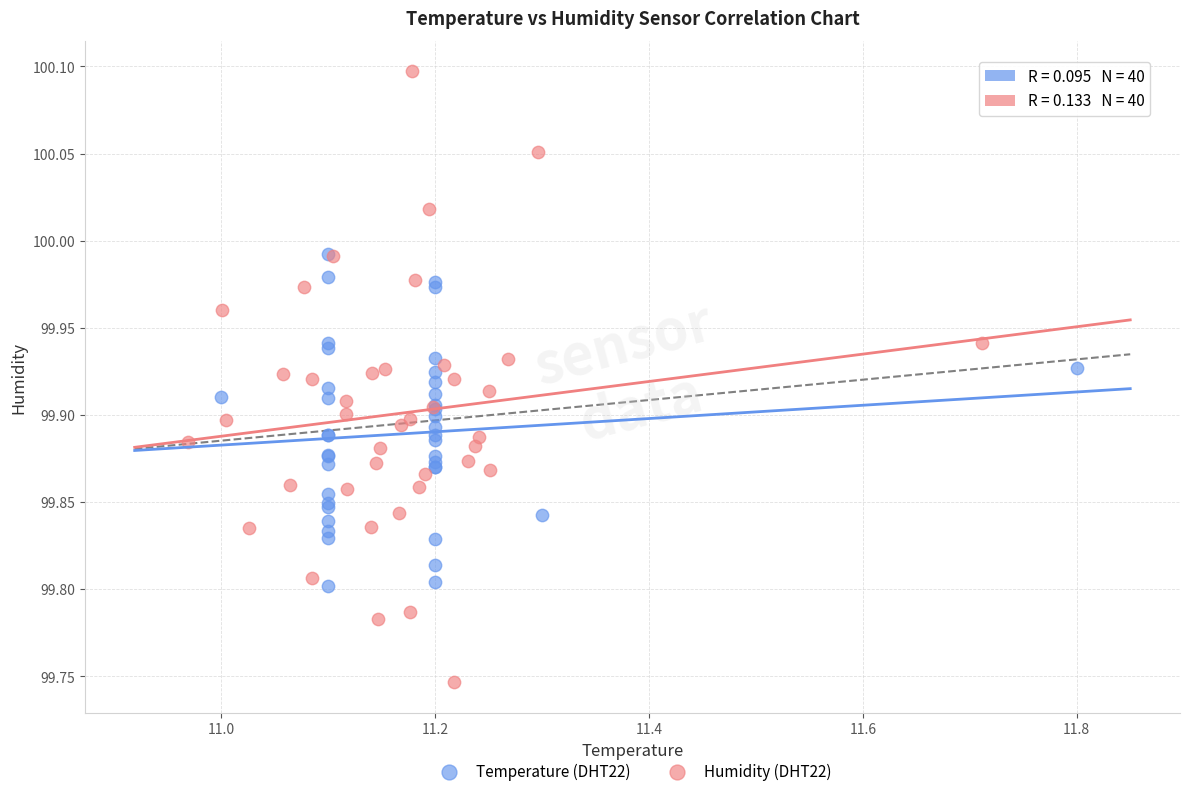

Which series reaches the maximum Y coordinate?

Humidity (DHT22)